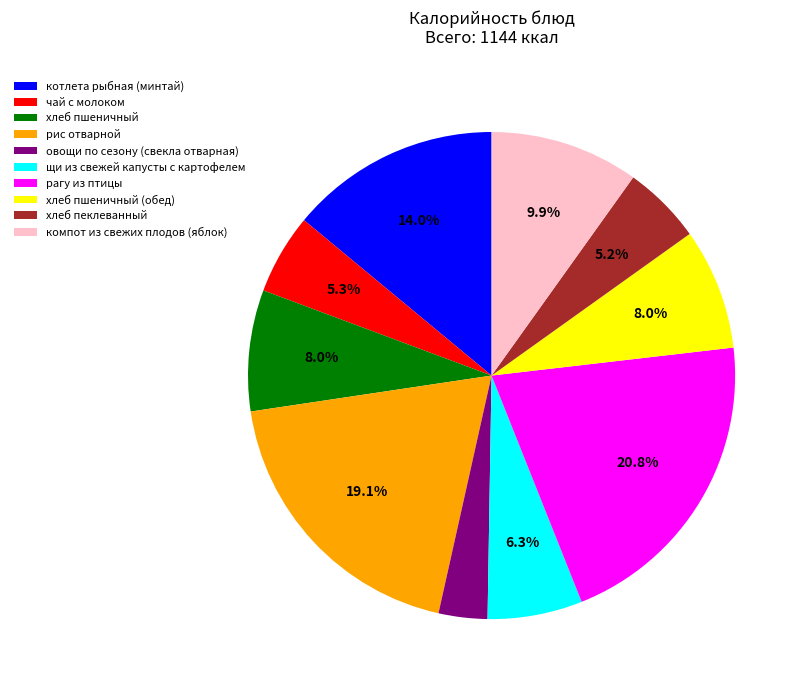

Which category has the smallest portion of the pie?

овощи по сезону (свекла отварная)